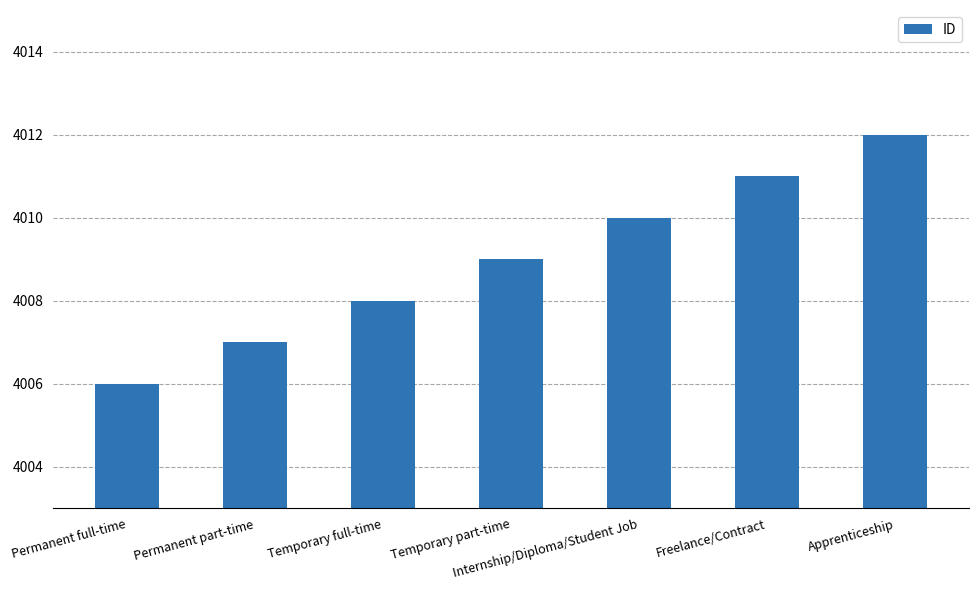

What is the maximum value shown in the chart?

4012